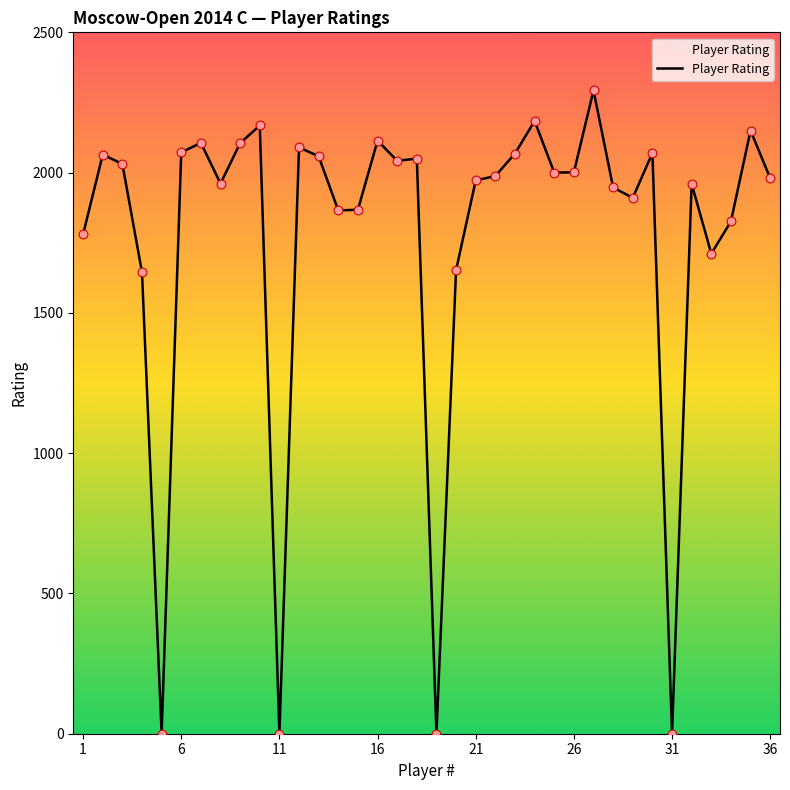

What is the difference between the maximum and minimum values?

2293